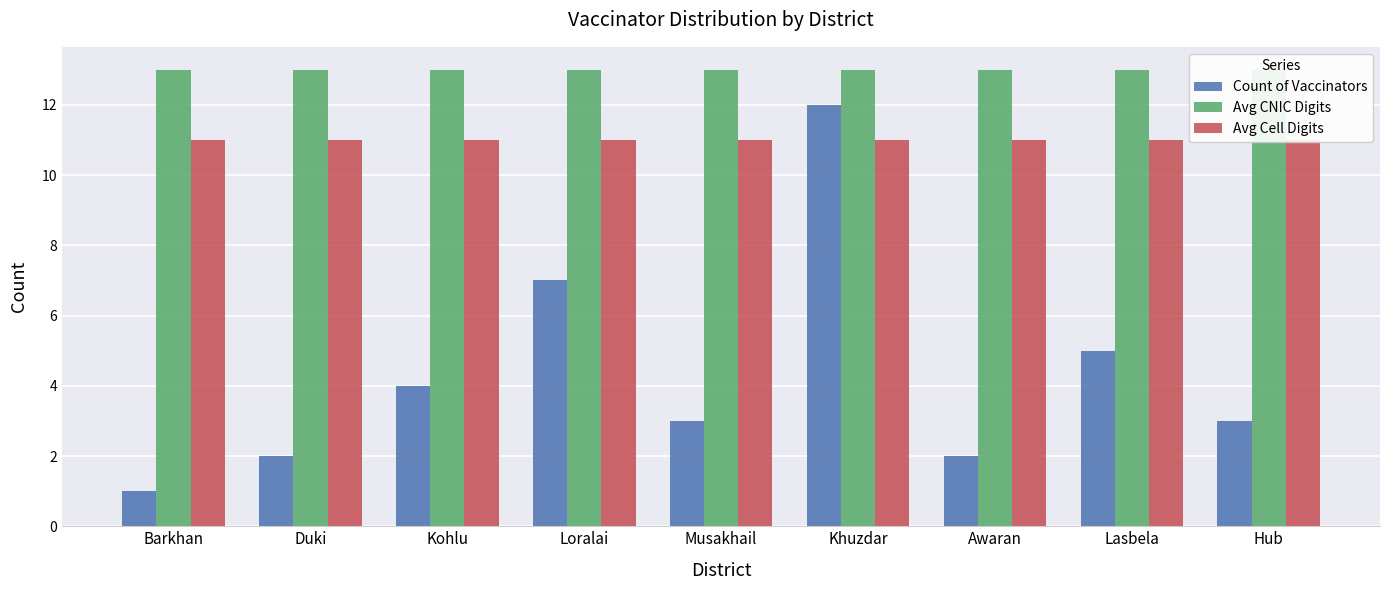

What are all the series names shown in the legend?

Count of Vaccinators, Avg CNIC Digits, Avg Cell Digits